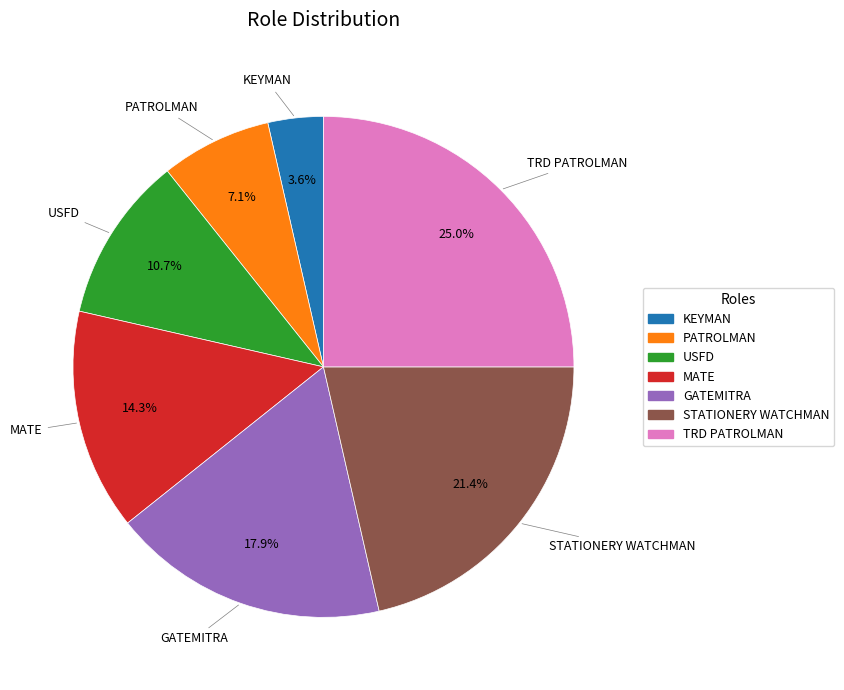

Is there any slice that represents more than half of the pie?

No